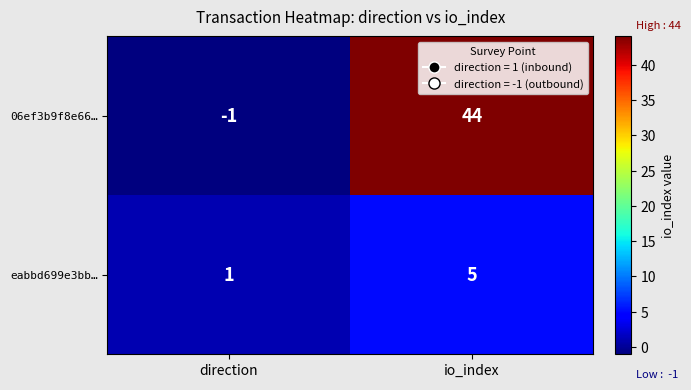

Rank the series at direction from highest to lowest value.

eabbd699e3bb…, 06ef3b9f8e66…